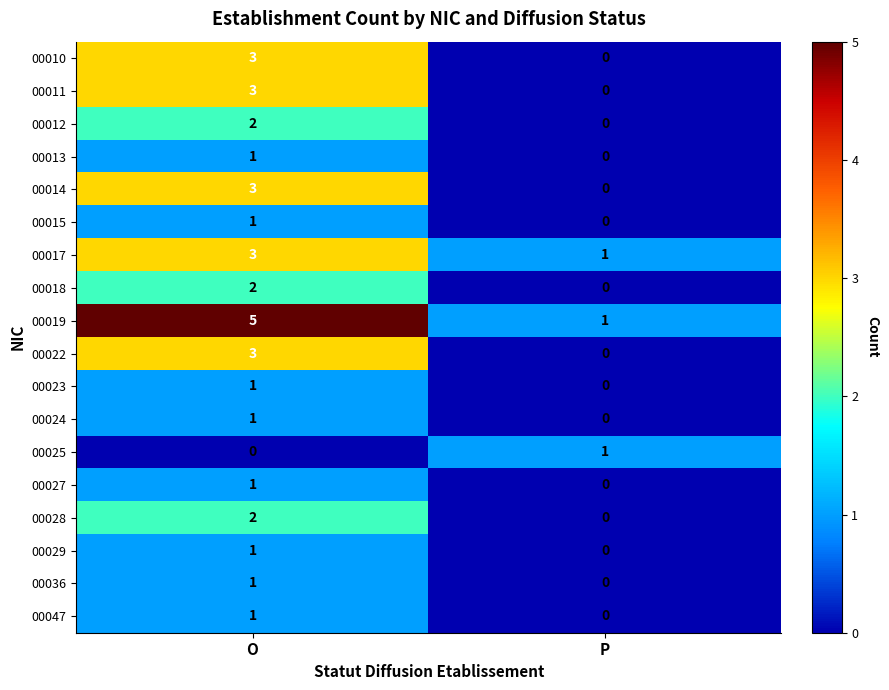

What is the sum of the 00022 values at O and P?

3